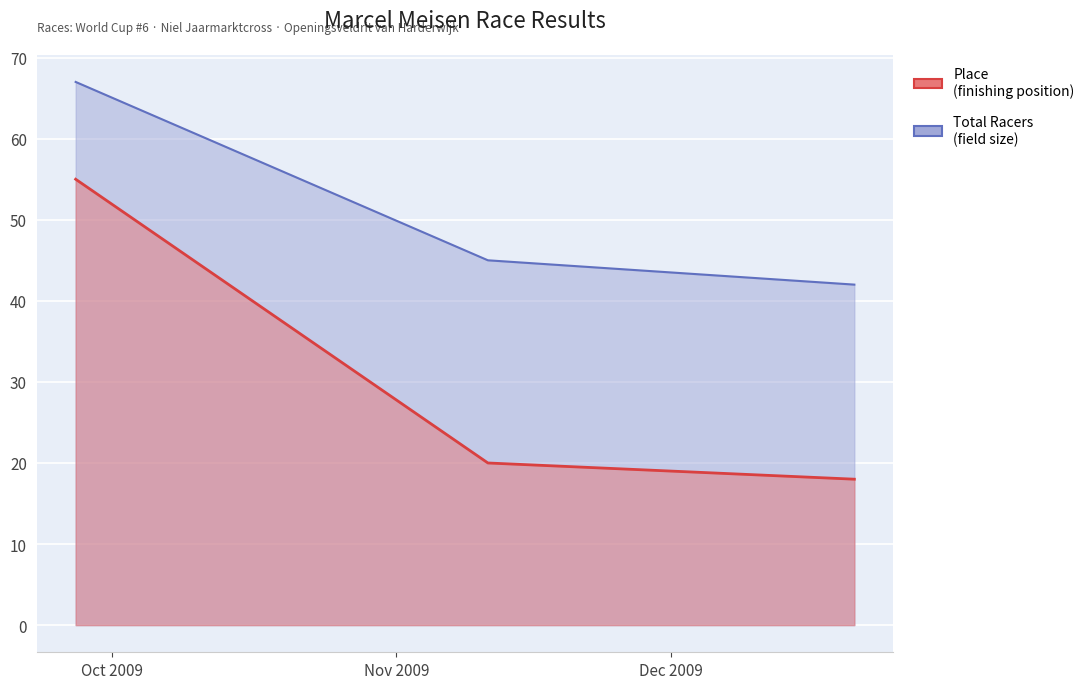

What is the maximum value shown in the chart?

67